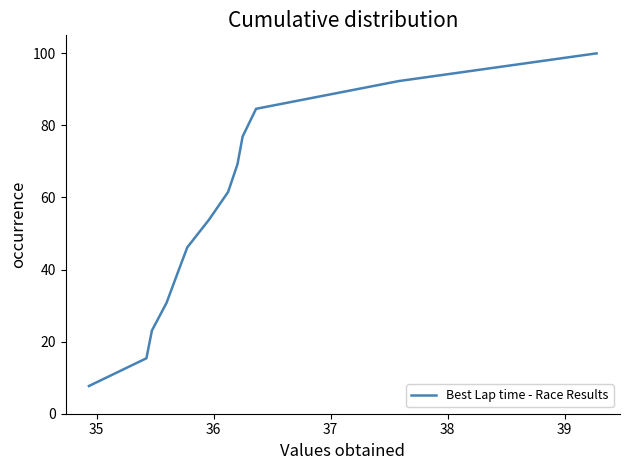

What is the difference between the maximum and minimum values?

92.3